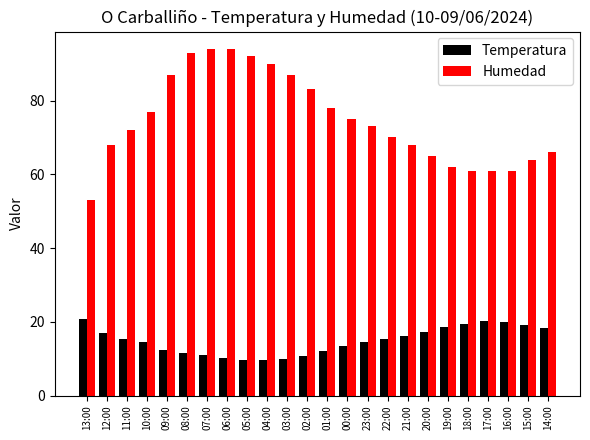

At how many categories does at least one series exceed 69?

14